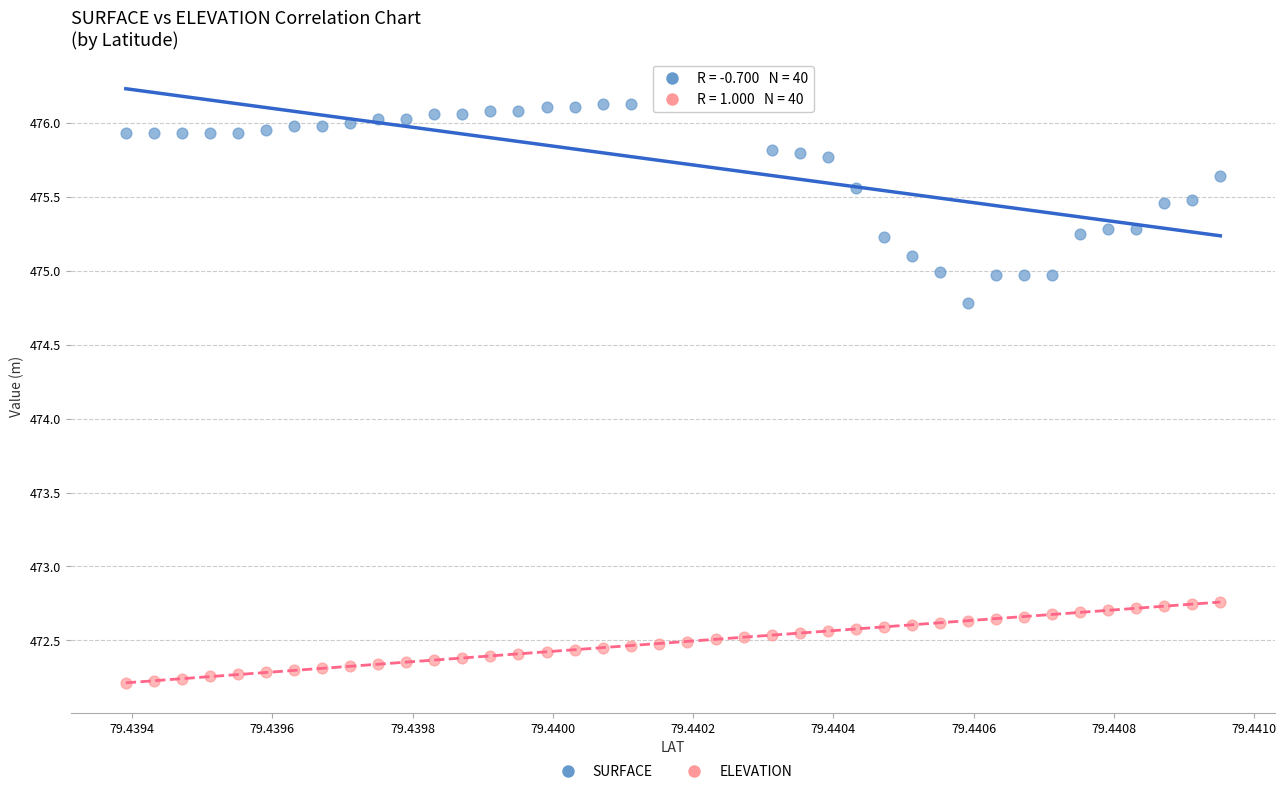

What are all the series names shown in the legend?

SURFACE, ELEVATION